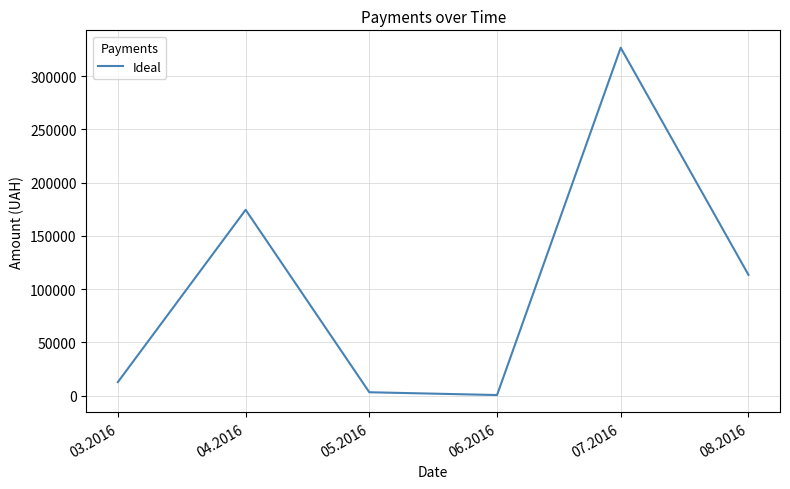

Is this an area chart (filled region under the line)?

No